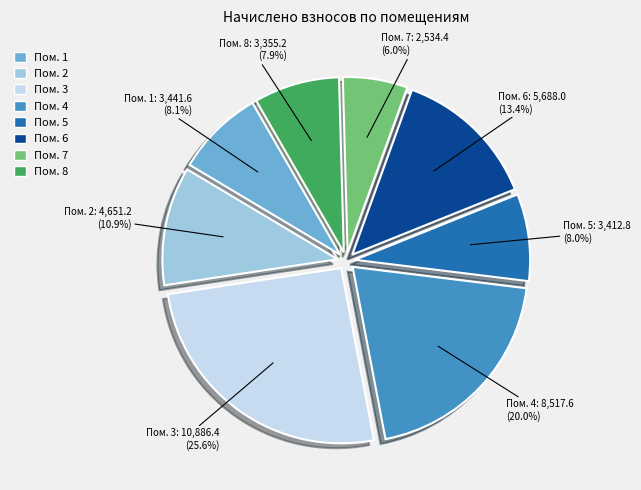

Is there a majority slice in this chart?

No